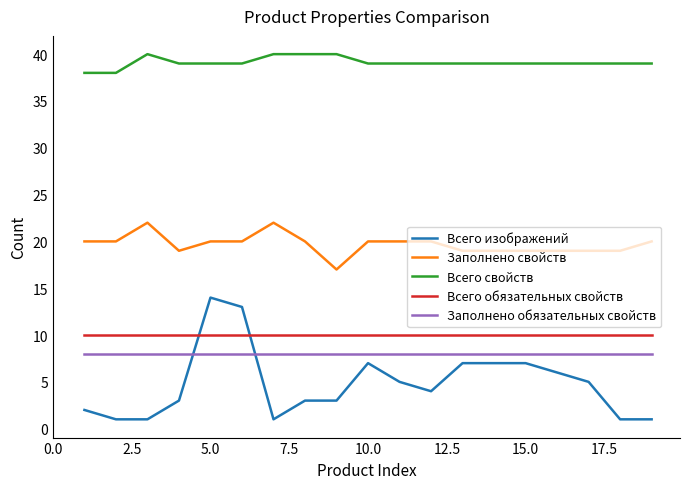

Which series has the widest spread of values?

Всего изображений